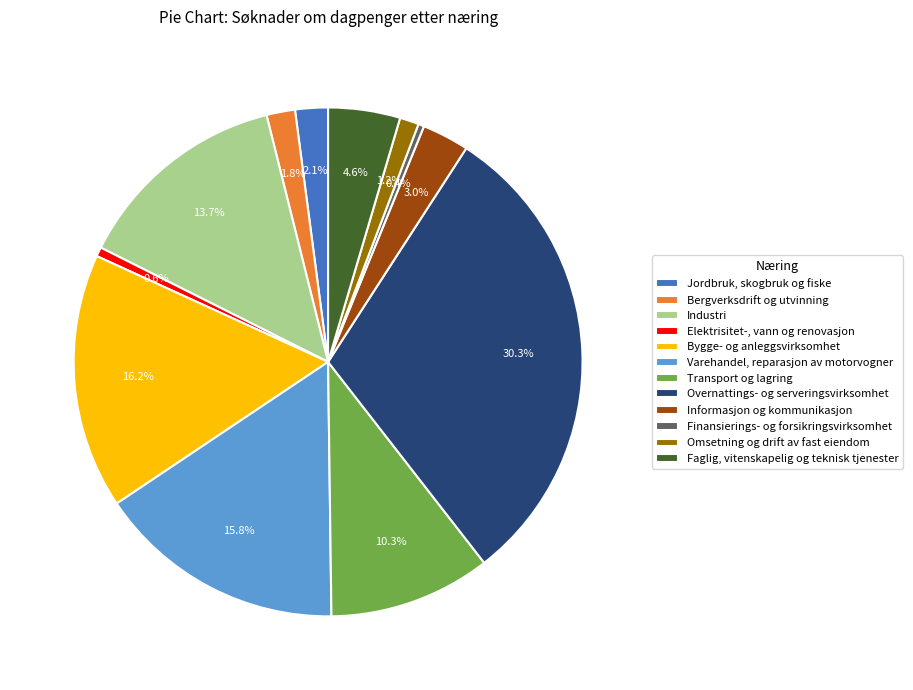

How many segments does this pie chart have?

12